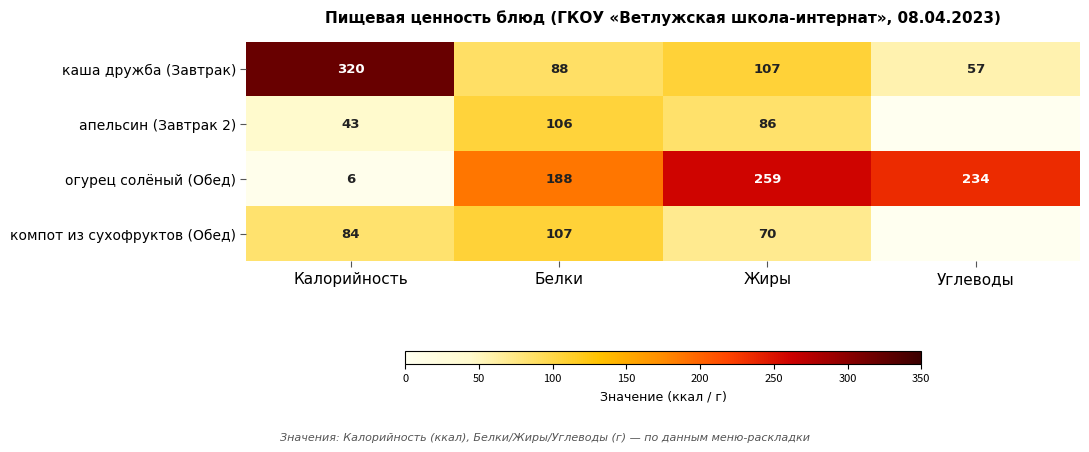

The value of огурец солёный (Обед) at Углеводы is 317.9. True or false?

False